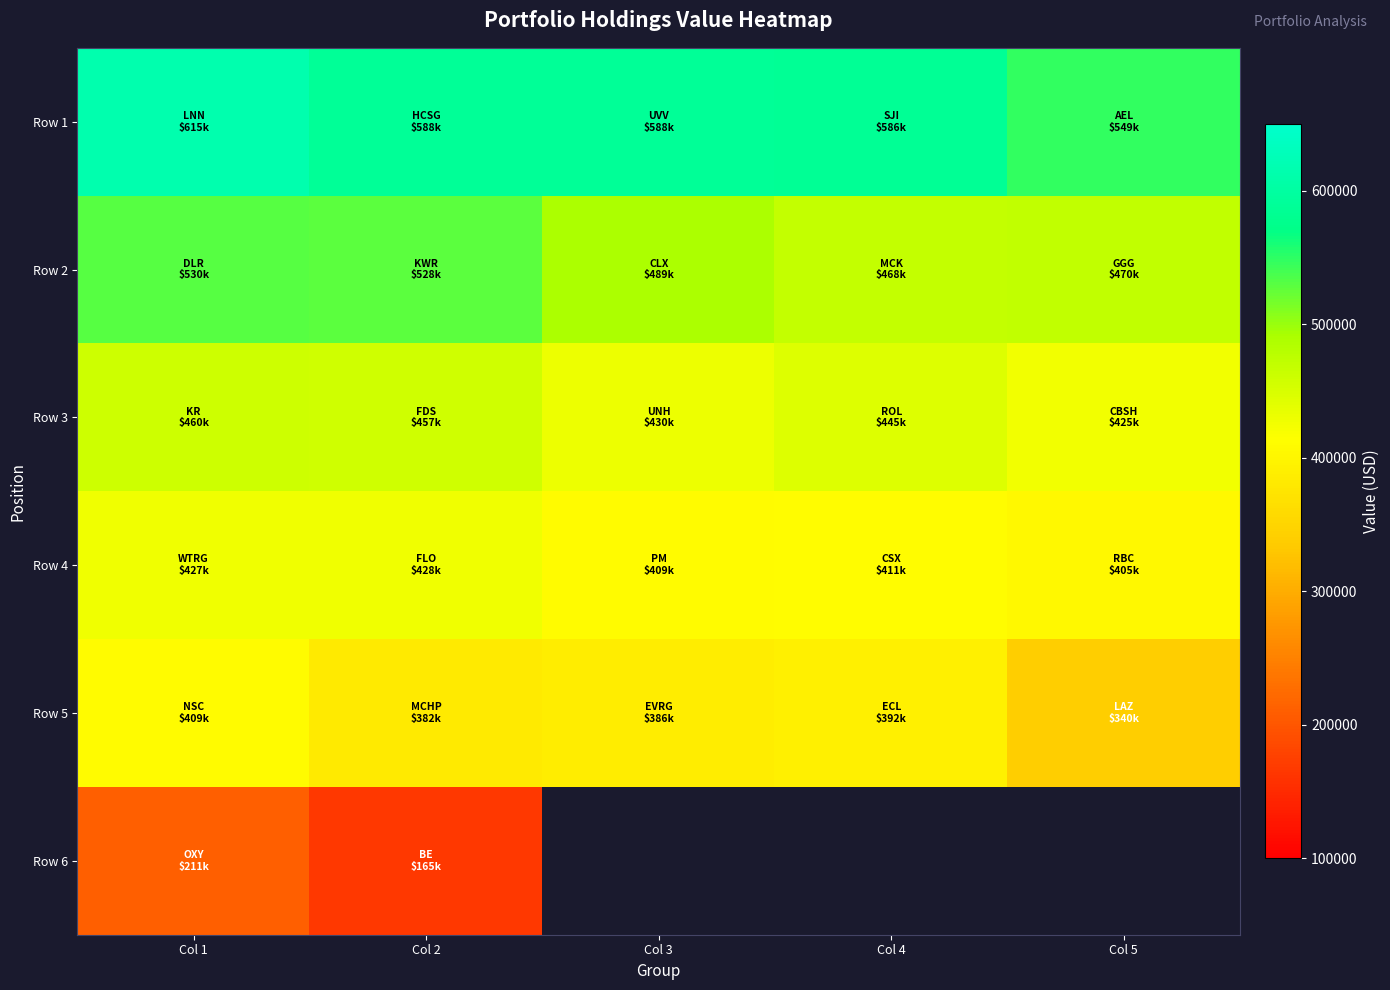

The Row 4 series shows 546162.7 at Col 4. True or false?

False